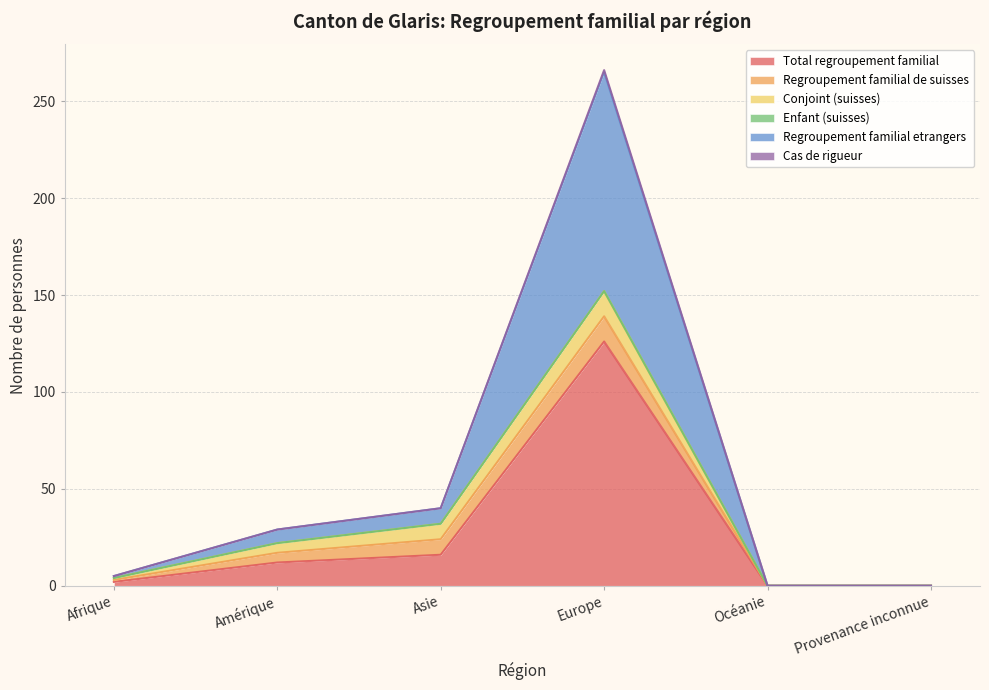

Which label corresponds to the largest value in the chart?

Europe